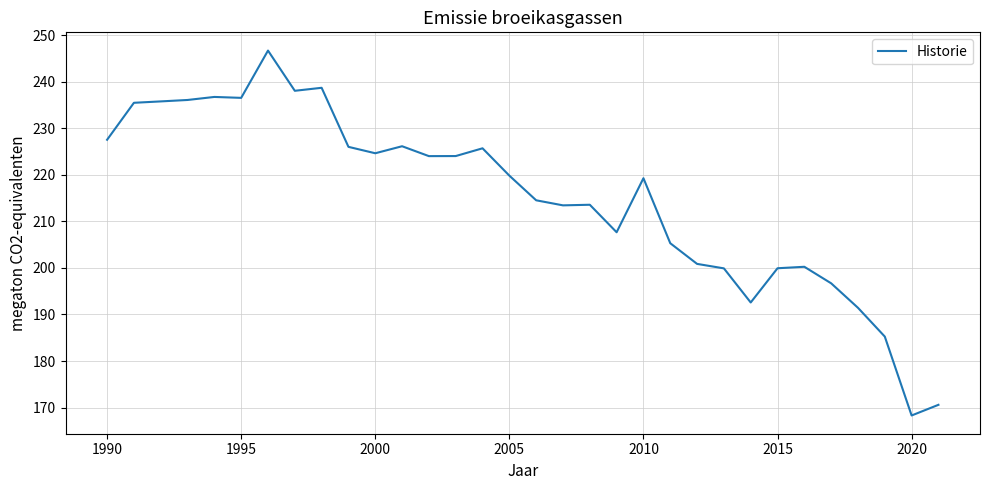

What is the maximum value shown in the chart?

246.7